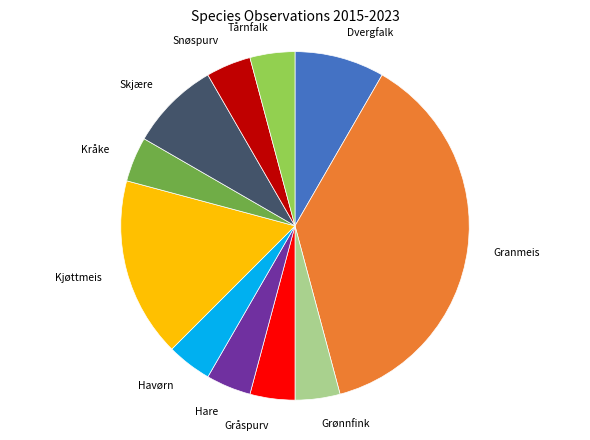

Do Skjære and Snøspurv together represent more than half of the pie?

No